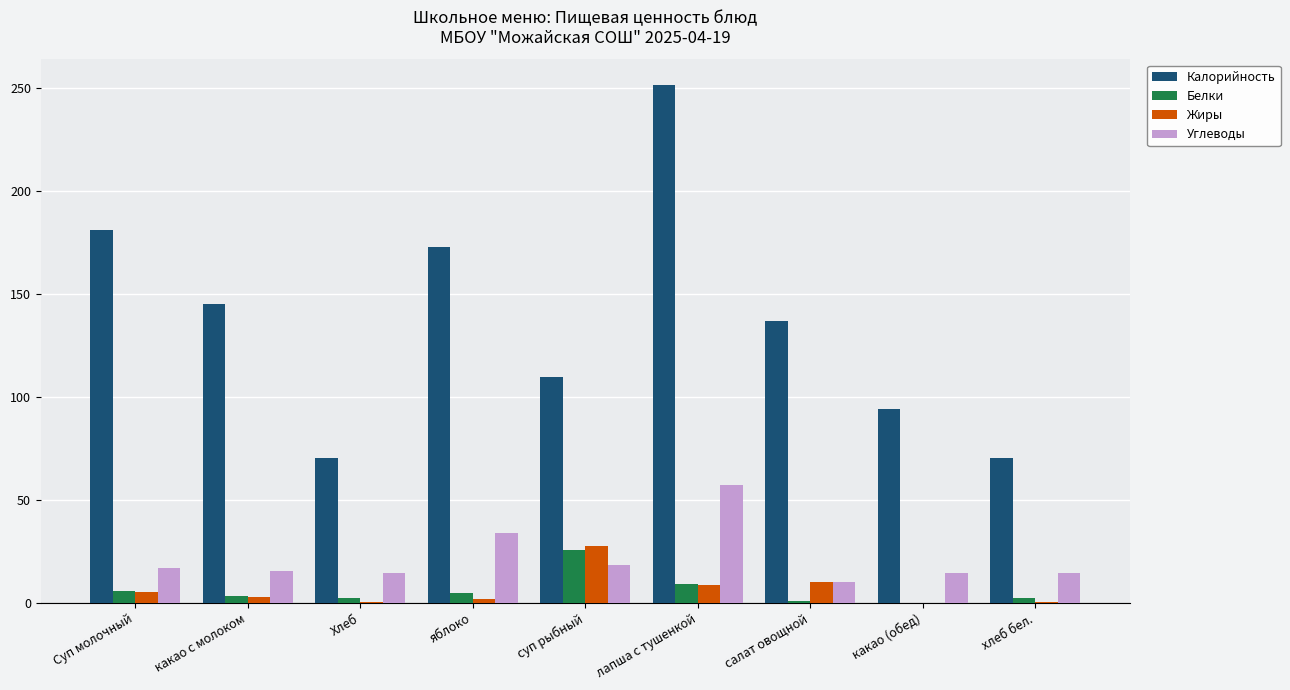

Between Хлеб and салат овощной, which series saw the biggest shift?

Калорийность